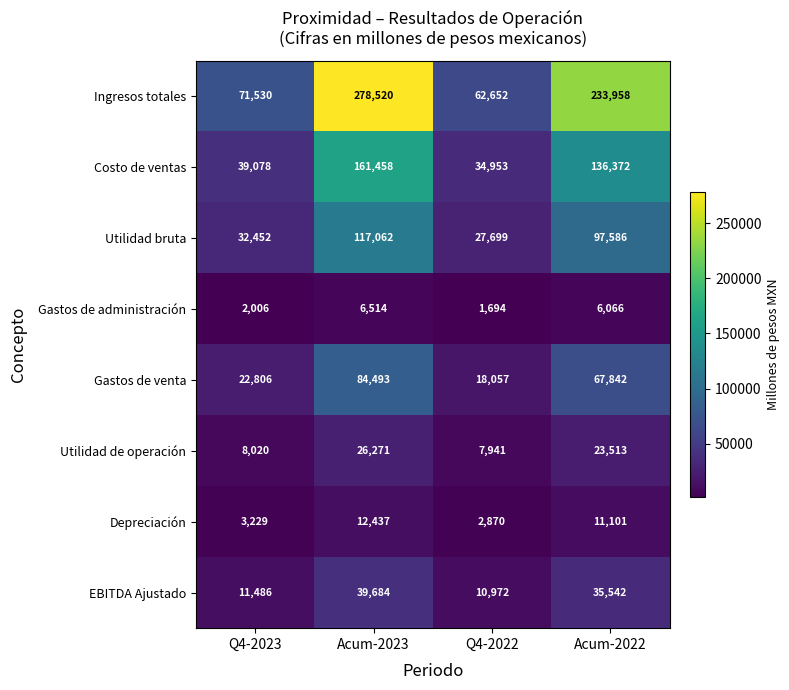

How many data points in Gastos de venta are less than 67842?

2